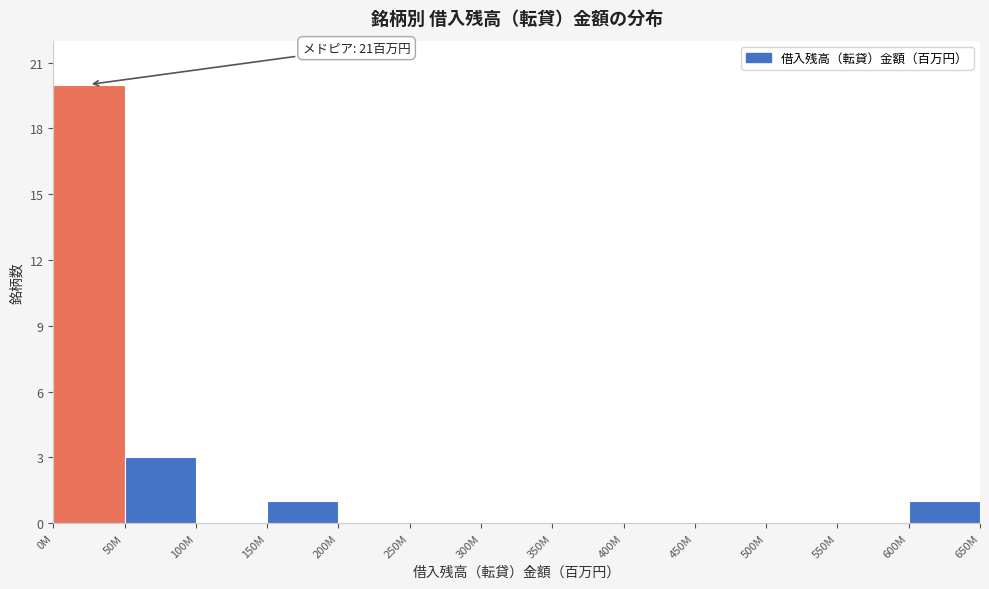

Reading left to right, extract all data points from this chart.

0M=20	50M=3	100M=0	150M=1	200M=0	250M=0	300M=0	350M=0	400M=0	450M=0	500M=0	550M=0	600M=1